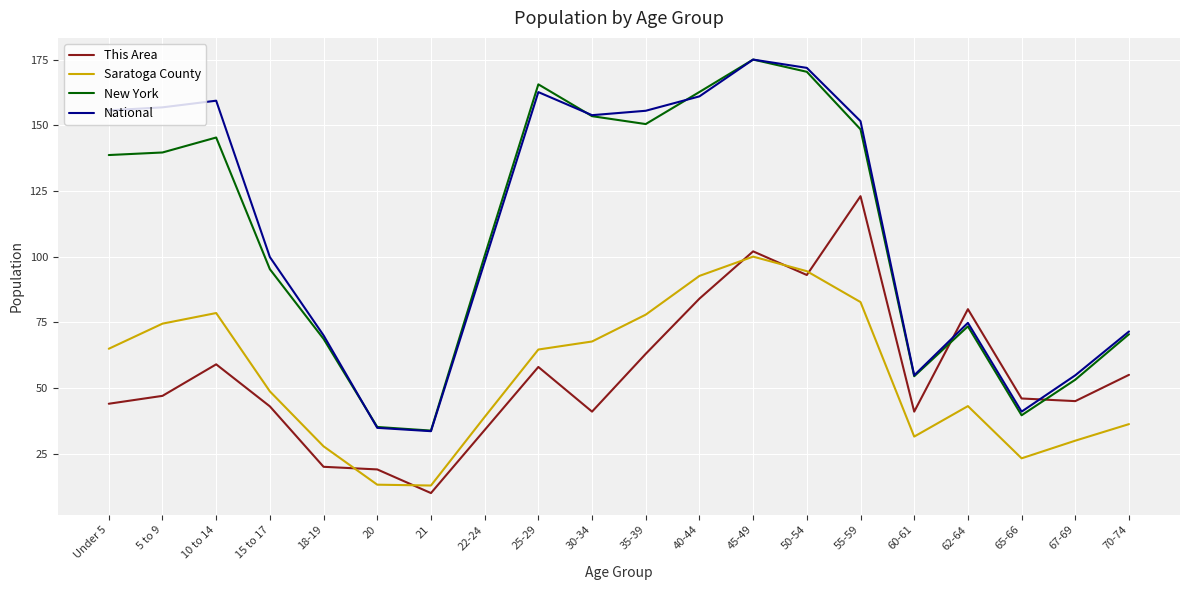

Between 5 to 9 and 18-19, which series saw the biggest shift?

National